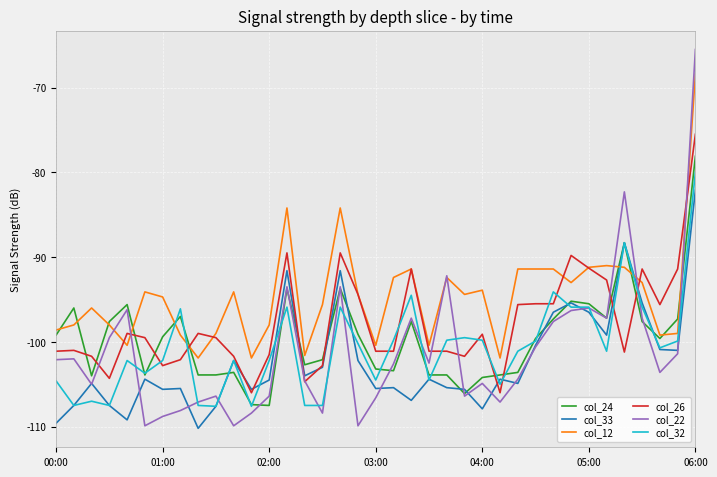

What is the greatest value displayed?

-65.5